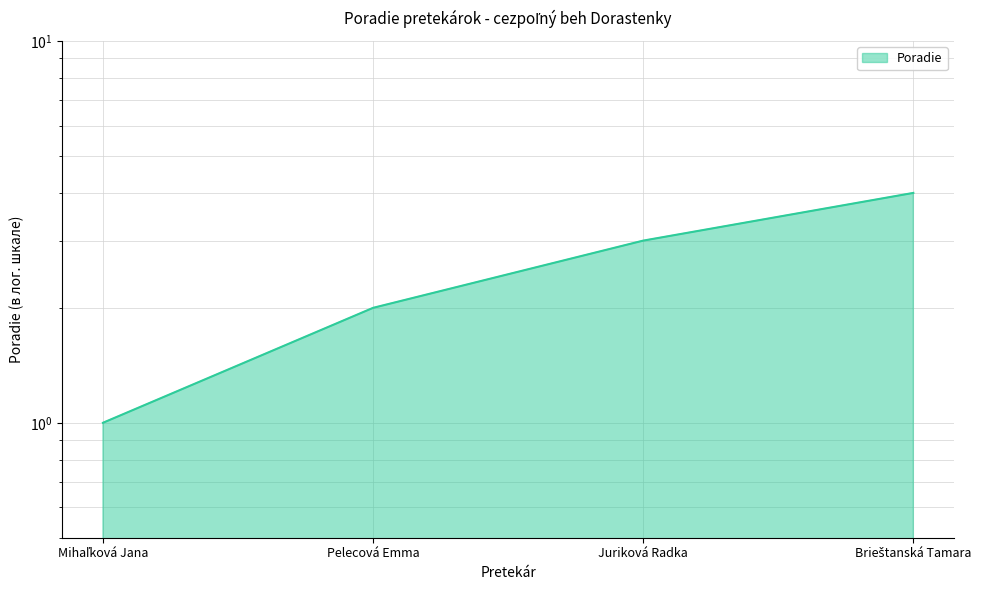

List the labels in order of value, smallest first.

Mihaľková Jana, Pelecová Emma, Juriková Radka, Brieštanská Tamara